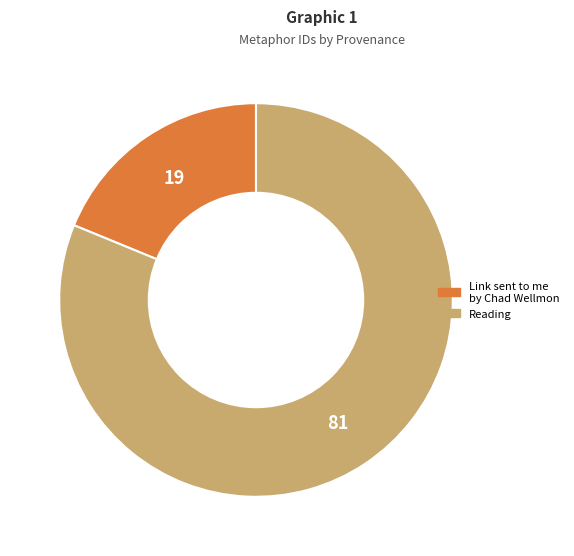

Does any single category account for the majority?

Yes